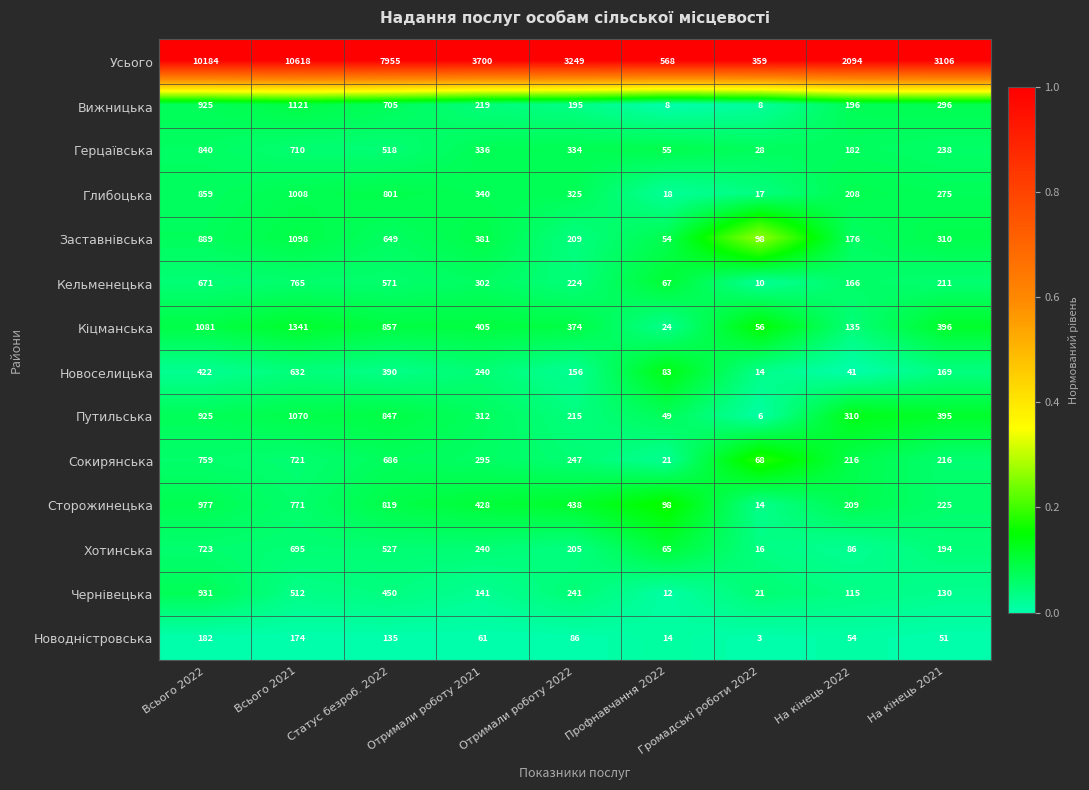

Which series has the largest total across all categories?

Усього